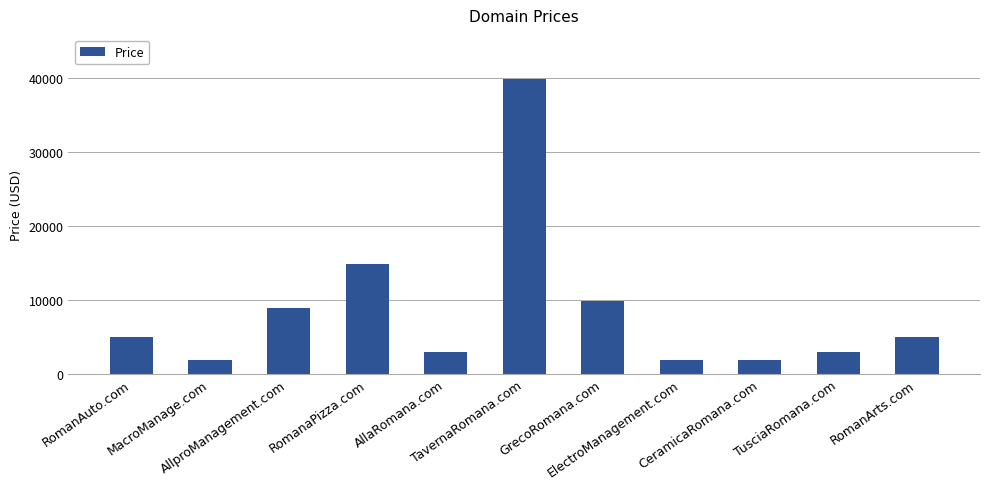

What is the label of the 6th bar from the right?

TavernaRomana.com